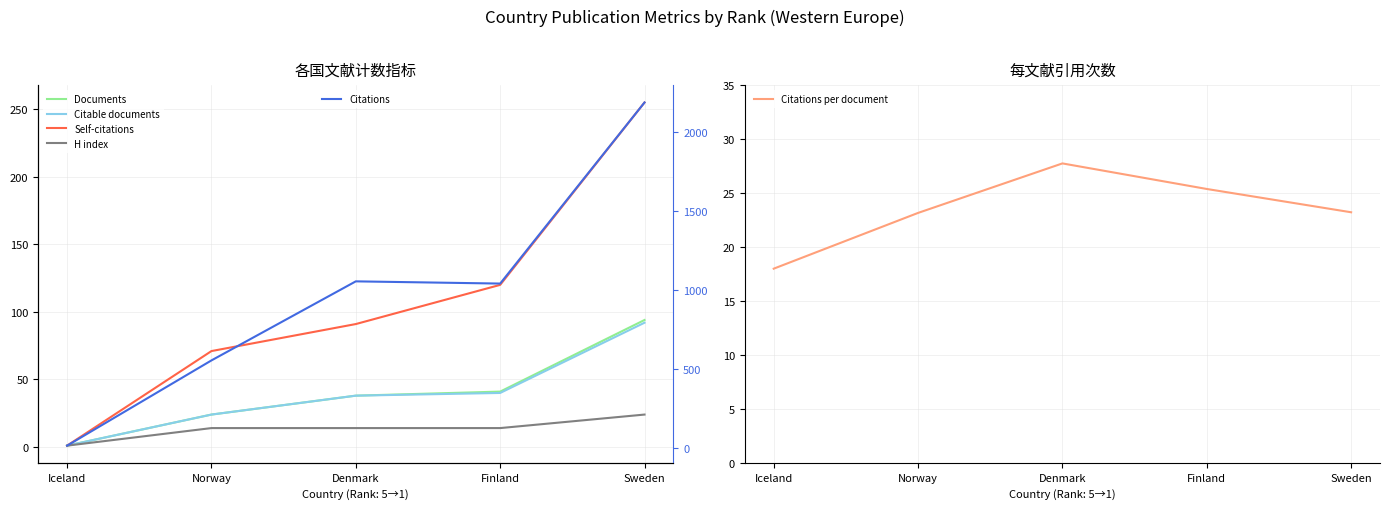

At Denmark, list the series in order from largest to smallest.

Citations, Self-citations, Documents, Citable documents, Citations per document, H index